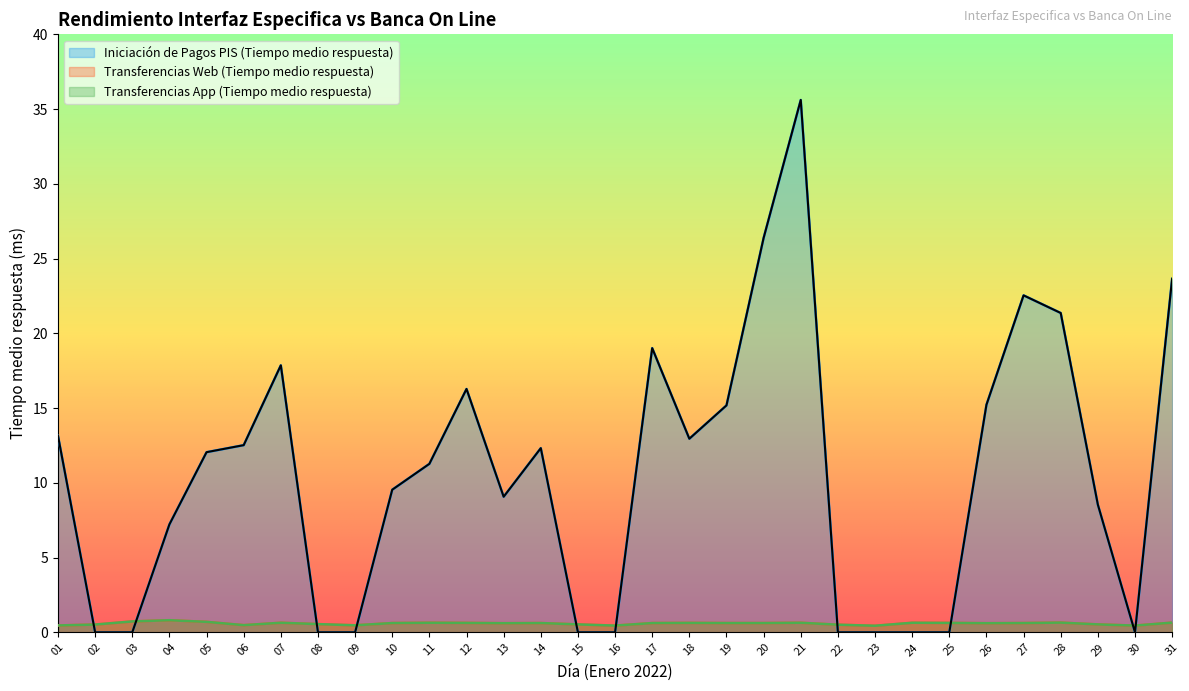

What is the difference between the highest and lowest values at 23?

0.4